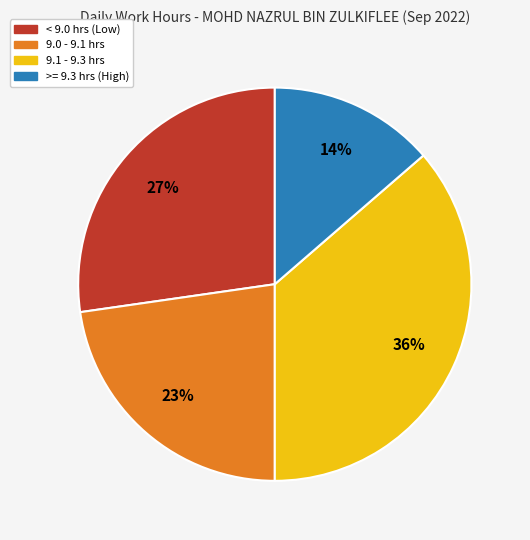

Is there any slice that represents more than half of the pie?

No